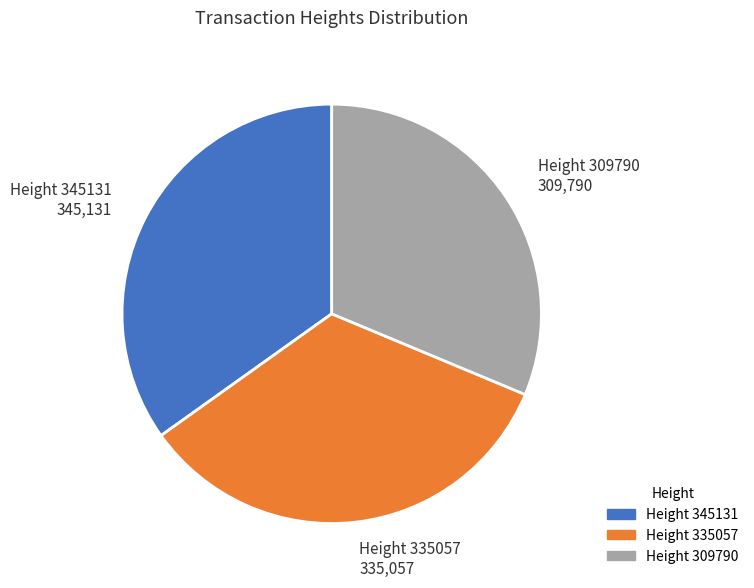

Which has a higher value, Height 345131 345,131 or Height 309790 309,790?

Height 345131 345,131